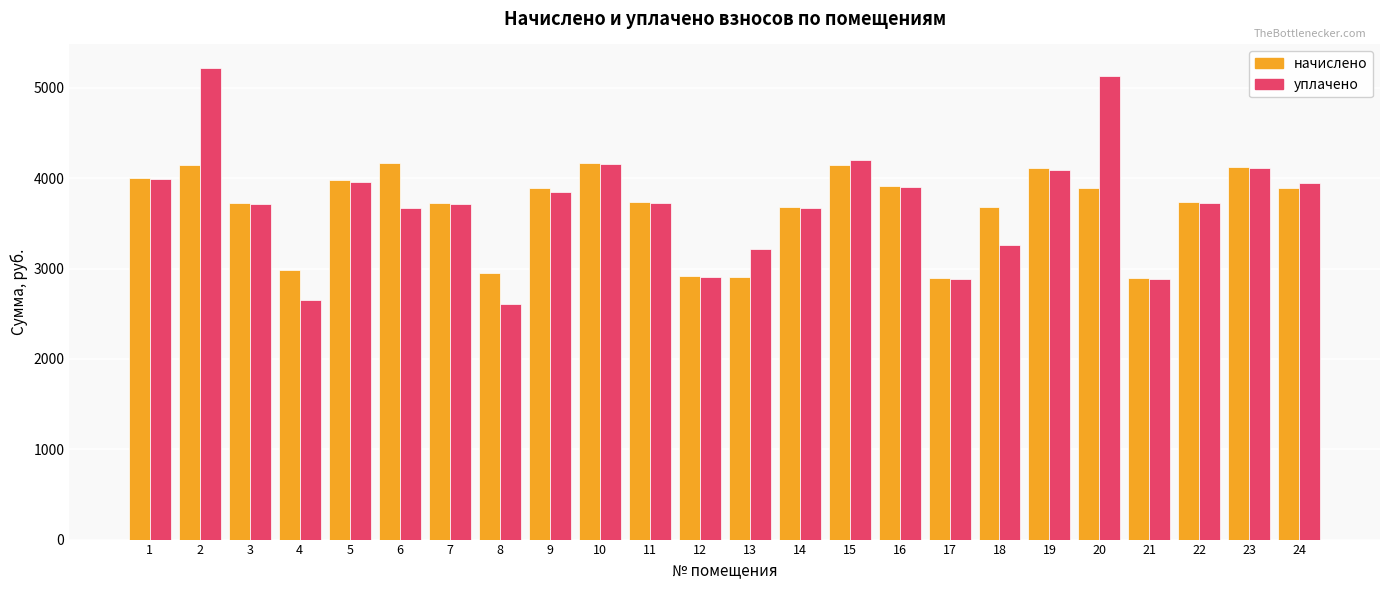

Is it true that начислено equals 2945.6 at 8?

True